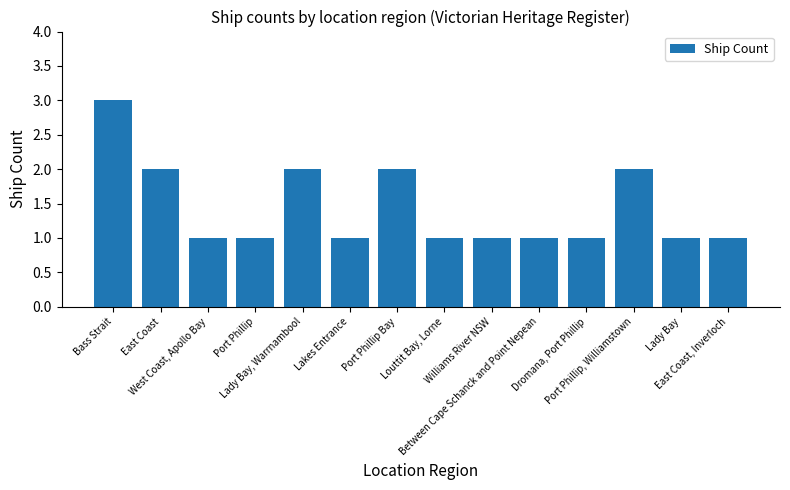

Reading left to right, what are all the values shown in this chart?

Bass Strait=3	East Coast=2	West Coast, Apollo Bay=1	Port Phillip=1	Lady Bay, Warrnambool=2	Lakes Entrance=1	Port Phillip Bay=2	Louttit Bay, Lorne=1	Williams River NSW=1	Between Cape Schanck and Point Nepean=1	Dromana, Port Phillip=1	Port Phillip, Williamstown=2	Lady Bay=1	East Coast, Inverloch=1